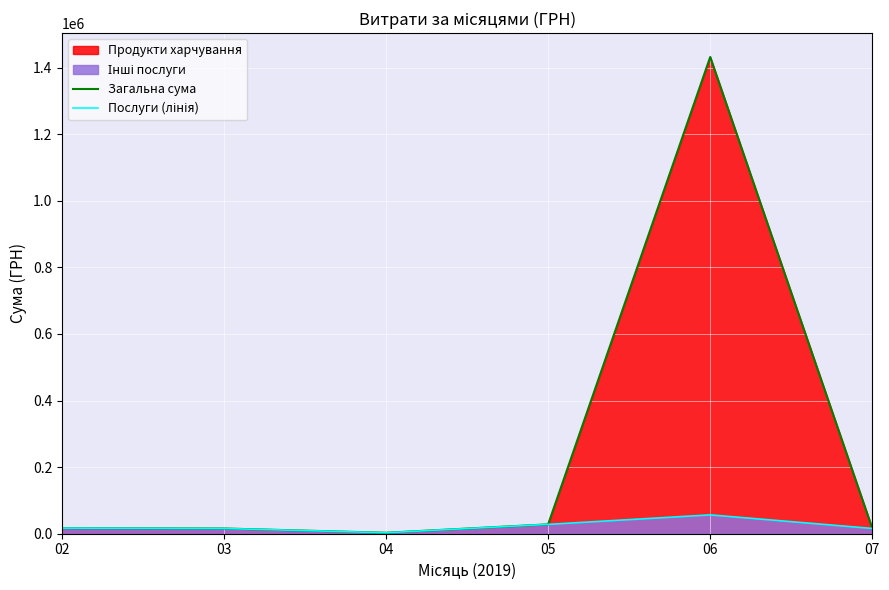

Which category has the highest value across all series?

06